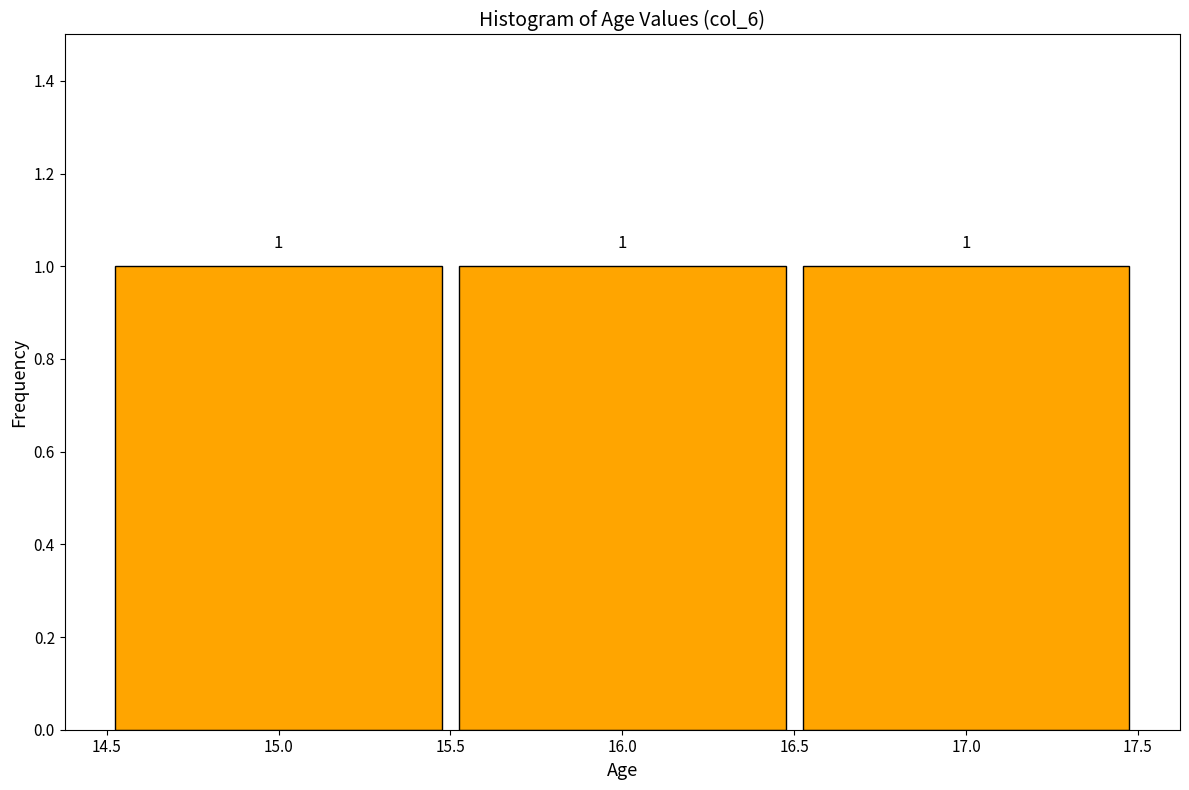

How tall is the bar that spans 16.5 to 17.5 on the x-axis?

1